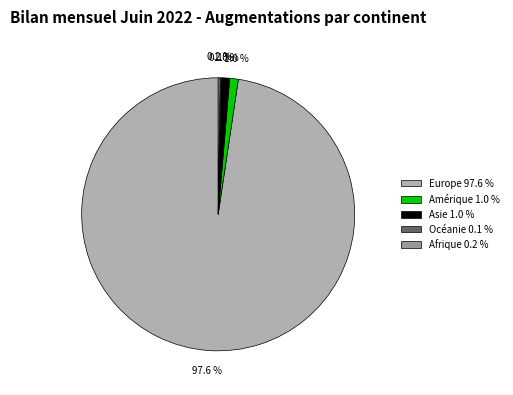

To the nearest percent, what is the combined percentage of Afrique and Amérique?

1%